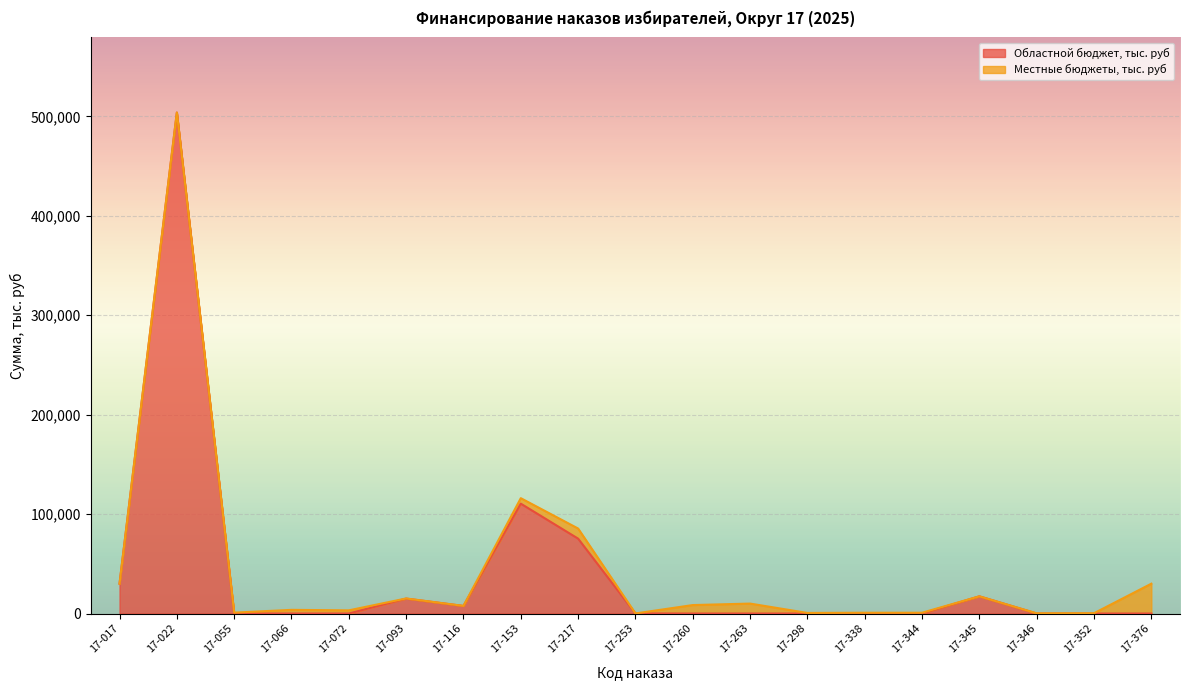

The value of Областной бюджет, тыс. руб at 17-022 is 200540.4. True or false?

False